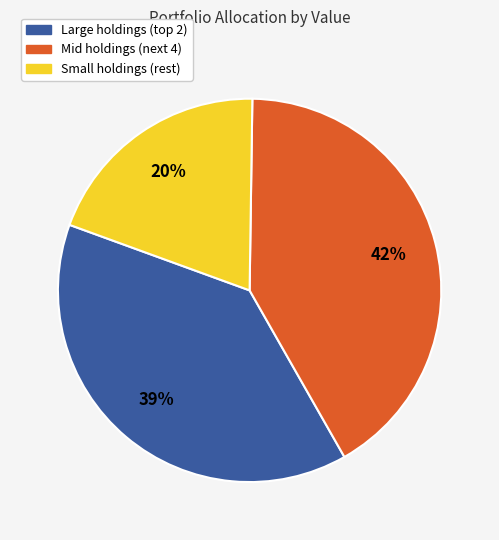

To the nearest percent, what is the difference between the largest and smallest slice percentages?

22%